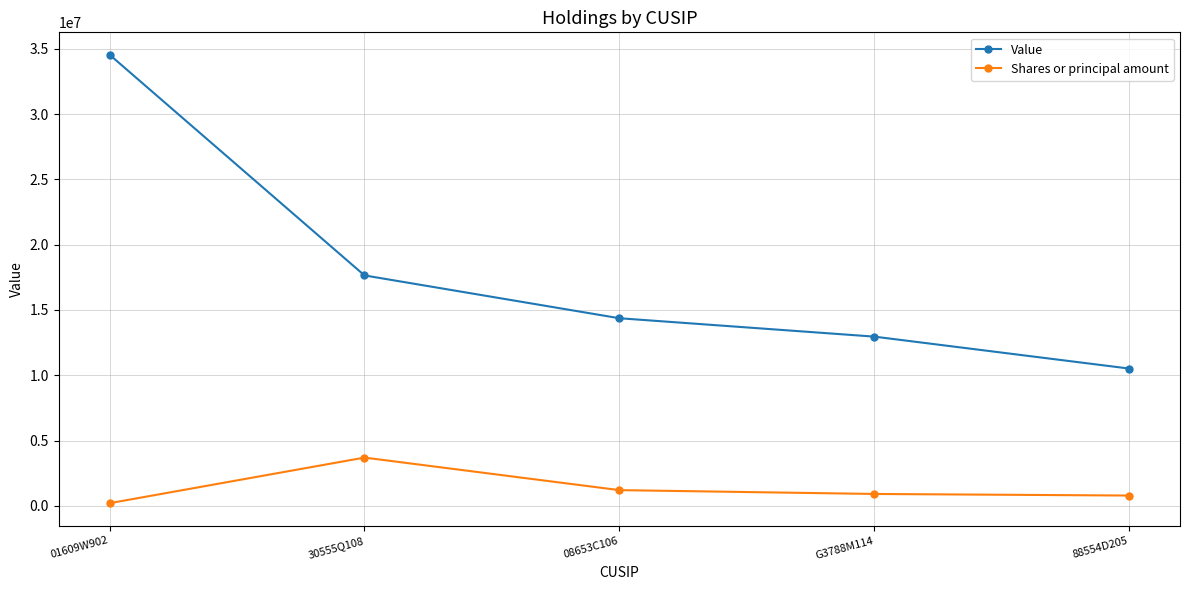

At 30555Q108, list the series in order from smallest to largest.

Shares or principal amount, Value